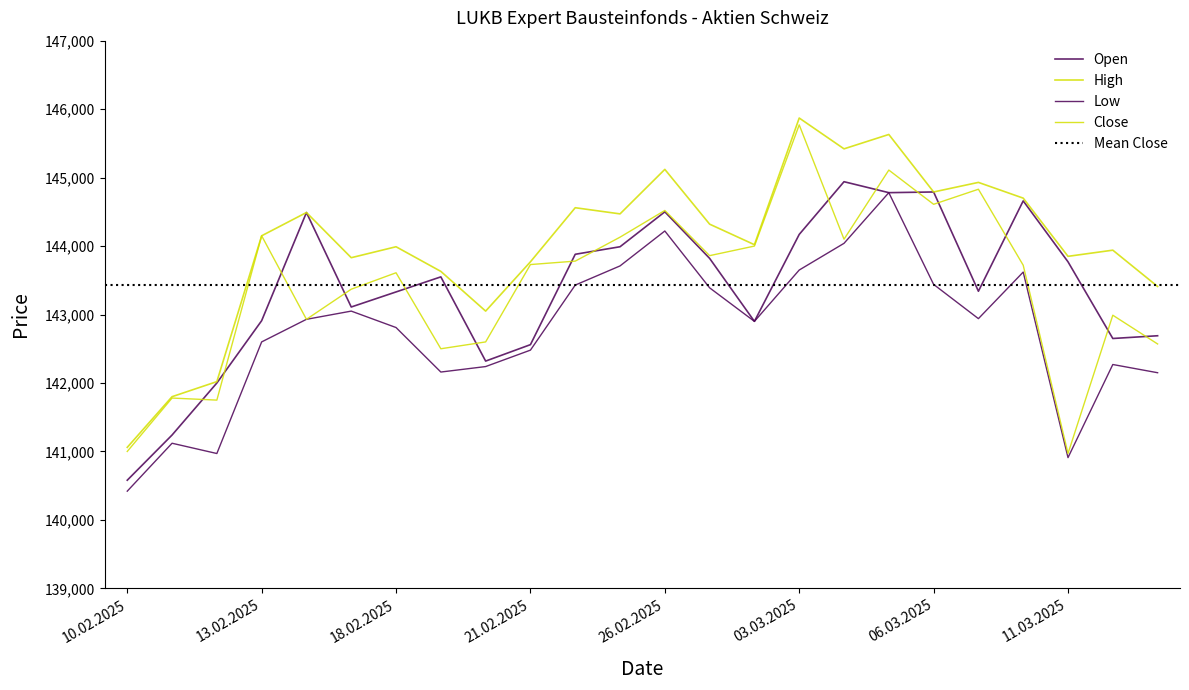

What is the average value of the Close series?

143432